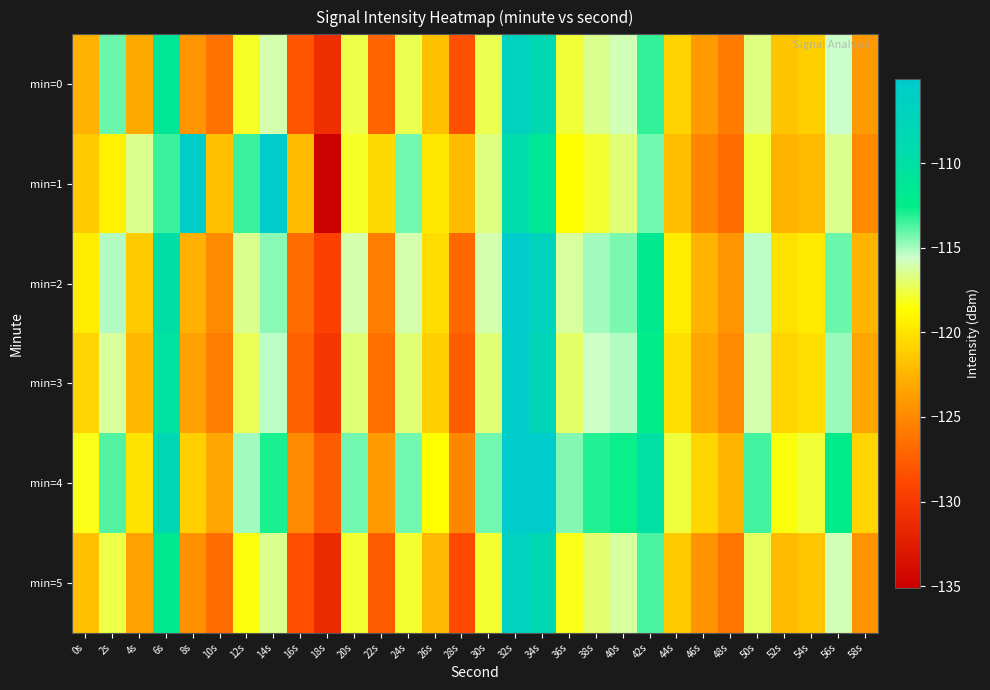

Reading left to right, list all the values displayed in this chart.

min=0: 0s=-122.6	2s=-114.2	4s=-123.1	6s=-111.3	8s=-124.2	10s=-126.3	12s=-118.0	14s=-116.1	16s=-128.1	18s=-130.9	20s=-117.5	22s=-127.2	24s=-117.5	26s=-121.9	28s=-128.4	30s=-117.5	32s=-106.7	34s=-108.4	36s=-117.8	38s=-116.5	40s=-115.9	42s=-113.3	44s=-121.0	46s=-124.0	48s=-125.7	50s=-116.8	52s=-121.6	54s=-121.1	56s=-115.6	58s=-124.1
min=1: 0s=-121.3	2s=-119.3	4s=-116.5	6s=-113.5	8s=-105.6	10s=-121.9	12s=-113.4	14s=-105.0	16s=-122.1	18s=-135.1	20s=-118.0	22s=-120.5	24s=-114.3	26s=-119.8	28s=-122.1	30s=-116.7	32s=-109.4	34s=-111.2	36s=-118.6	38s=-117.9	40s=-116.8	42s=-114.2	44s=-122.0	46s=-125.1	48s=-126.7	50s=-117.8	52s=-122.6	54s=-122.1	56s=-116.5	58s=-125.0
min=2: 0s=-119.5	2s=-115.2	4s=-121.3	6s=-109.8	8s=-122.7	10s=-124.8	12s=-116.5	14s=-114.6	16s=-126.6	18s=-129.4	20s=-116.0	22s=-125.7	24s=-116.0	26s=-120.4	28s=-126.9	30s=-116.0	32s=-104.7	34s=-106.9	36s=-116.3	38s=-115.0	40s=-114.4	42s=-111.8	44s=-119.5	46s=-122.5	48s=-124.2	50s=-115.3	52s=-120.1	54s=-119.6	56s=-114.1	58s=-122.5
min=3: 0s=-120.8	2s=-116.3	4s=-122.4	6s=-110.5	8s=-123.5	10s=-125.6	12s=-117.3	14s=-115.3	16s=-127.4	18s=-130.2	20s=-116.8	22s=-126.5	24s=-116.8	26s=-121.1	28s=-127.6	30s=-116.8	32s=-105.4	34s=-107.6	36s=-117.1	38s=-115.7	40s=-115.2	42s=-112.5	44s=-120.2	46s=-123.2	48s=-125.0	50s=-116.0	52s=-120.8	54s=-120.3	56s=-114.8	58s=-123.3
min=4: 0s=-118.2	2s=-113.8	4s=-120.0	6s=-108.2	8s=-121.1	10s=-123.2	12s=-114.9	14s=-112.9	16s=-124.9	18s=-127.7	20s=-114.3	22s=-124.0	24s=-114.3	26s=-118.6	28s=-125.1	30s=-114.3	32s=-103.0	34s=-105.1	36s=-114.5	38s=-113.1	40s=-112.7	42s=-110.0	44s=-117.7	46s=-120.7	48s=-122.5	50s=-113.5	52s=-118.4	54s=-117.8	56s=-112.3	58s=-120.8
min=5: 0s=-121.9	2s=-117.5	4s=-123.5	6s=-111.8	8s=-124.6	10s=-126.7	12s=-118.4	14s=-116.5	16s=-128.5	18s=-131.3	20s=-117.9	22s=-127.6	24s=-117.9	26s=-122.3	28s=-128.7	30s=-117.9	32s=-106.6	34s=-108.3	36s=-118.2	38s=-116.9	40s=-116.3	42s=-113.7	44s=-121.4	46s=-124.4	48s=-126.1	50s=-117.2	52s=-122.1	54s=-121.5	56s=-115.9	58s=-124.4